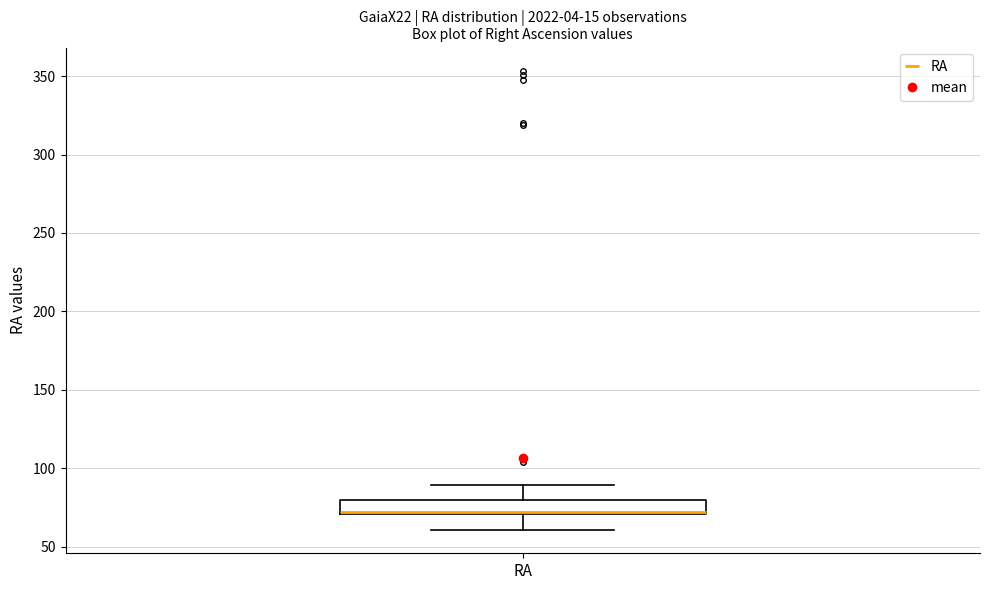

Transcribe this box plot: give where the median line is, the range the box spans, and where the two whiskers end, as read against the y-axis. The values are not printed on the chart, so give them approximately, as read against the axis.

median 70 (just above the box's lower edge), box 70 to 80, whiskers 60 to 90